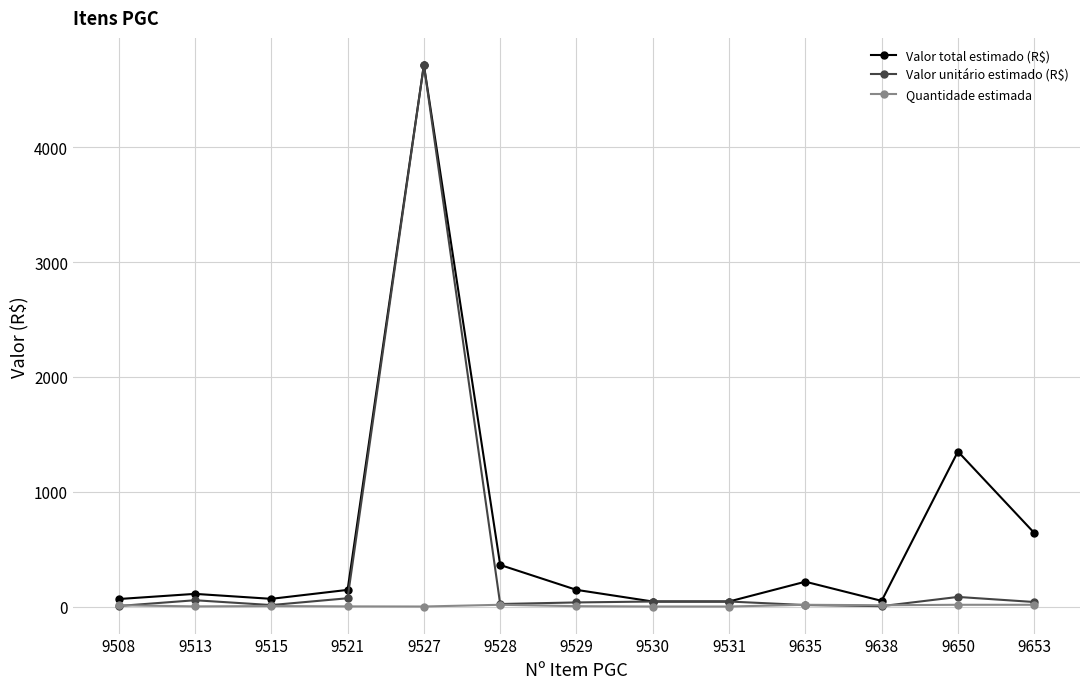

What is the difference between the maximum and second lowest values in the Valor total estimado (R$) series?

4671.5